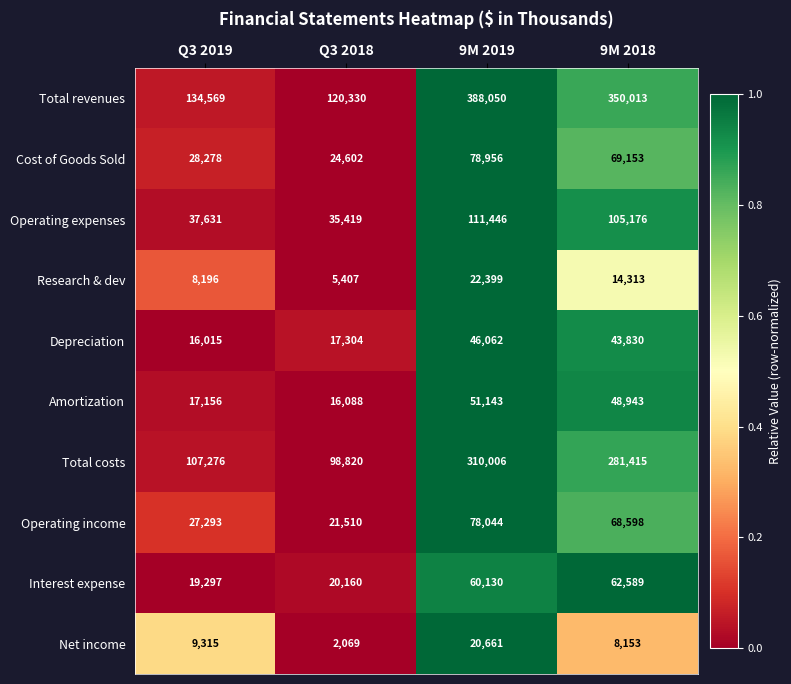

Which series has the largest range (max minus min)?

Total revenues